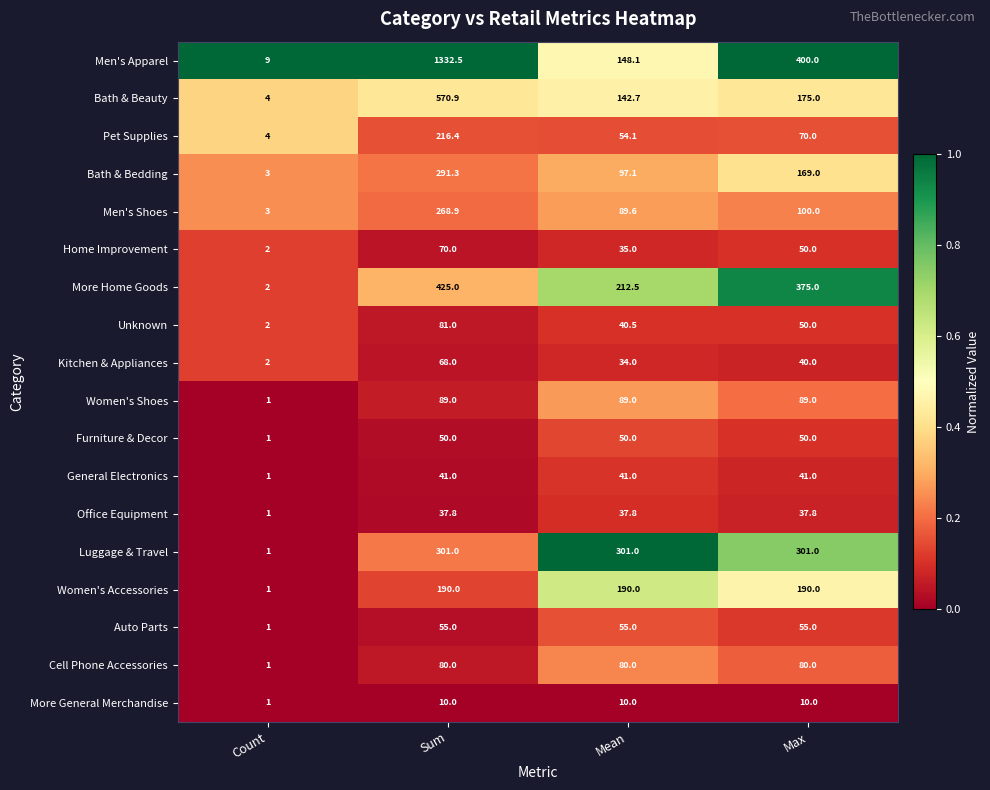

The value of Women's Accessories at Sum is 190.0. True or false?

True